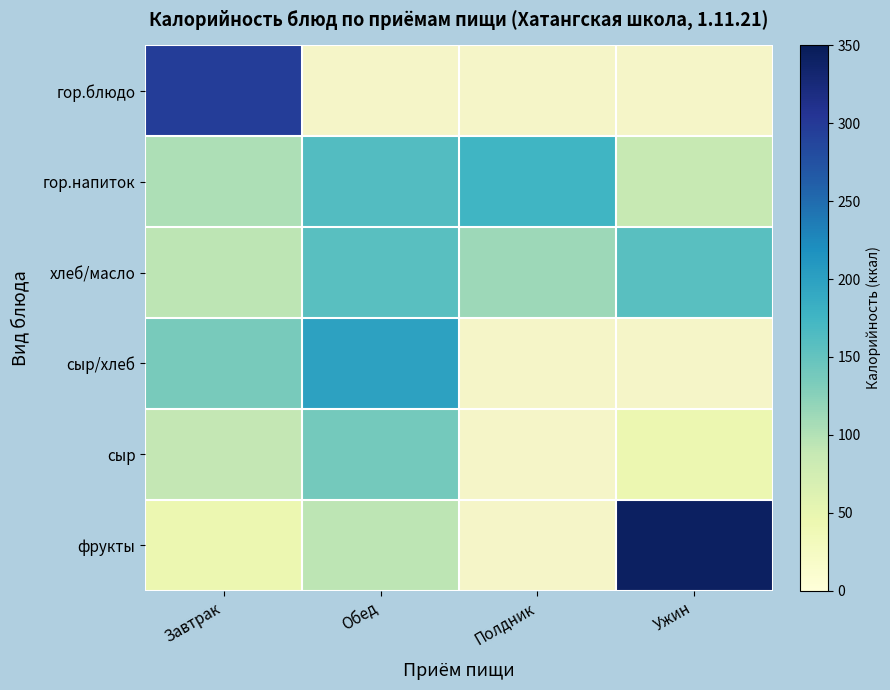

Which series has the widest spread of values?

фрукты